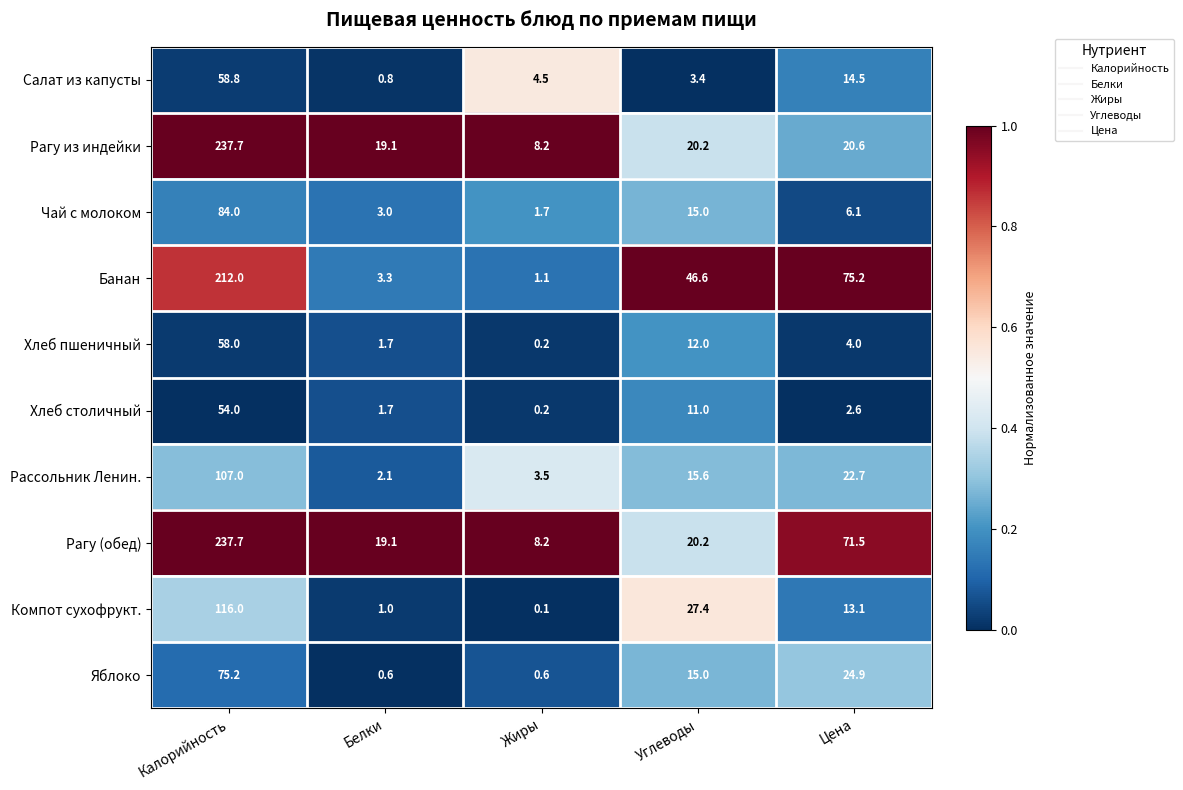

What is the greatest value displayed?

237.7